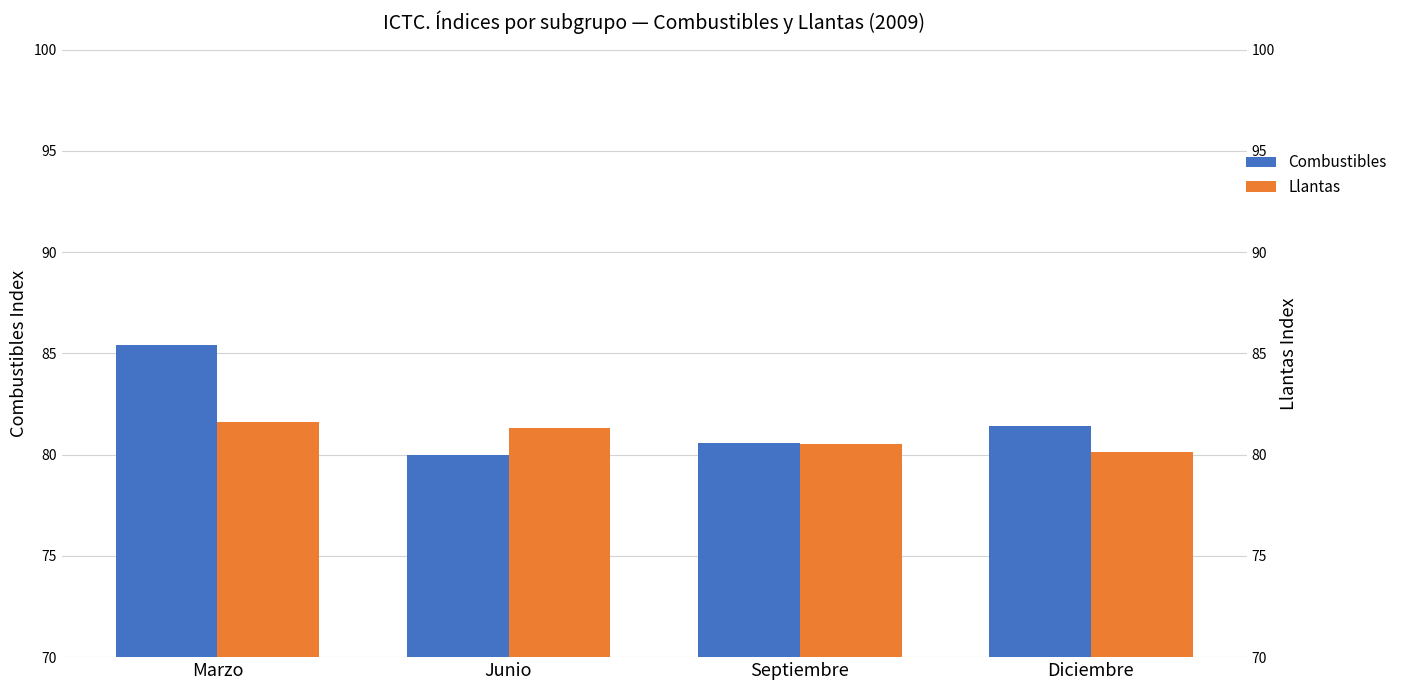

Which category has the highest value in the Llantas series?

Marzo